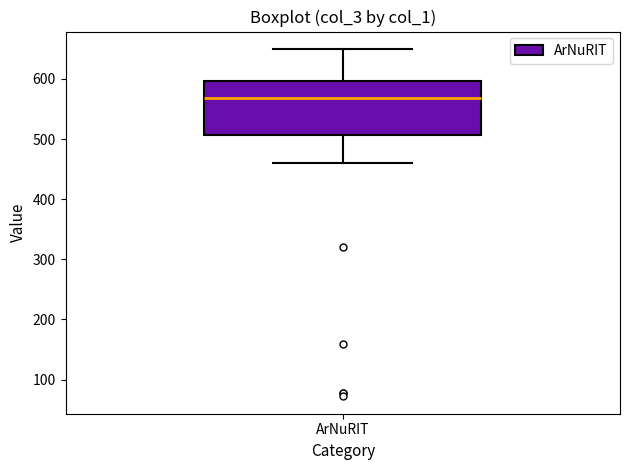

Read this box plot against the y-axis: the position of the median line, the range covered by the box, and the ends of both whiskers. The values are not printed on the chart, so give them approximately, as read against the axis.

median 570, box 510 to 600, whiskers 460 to 650